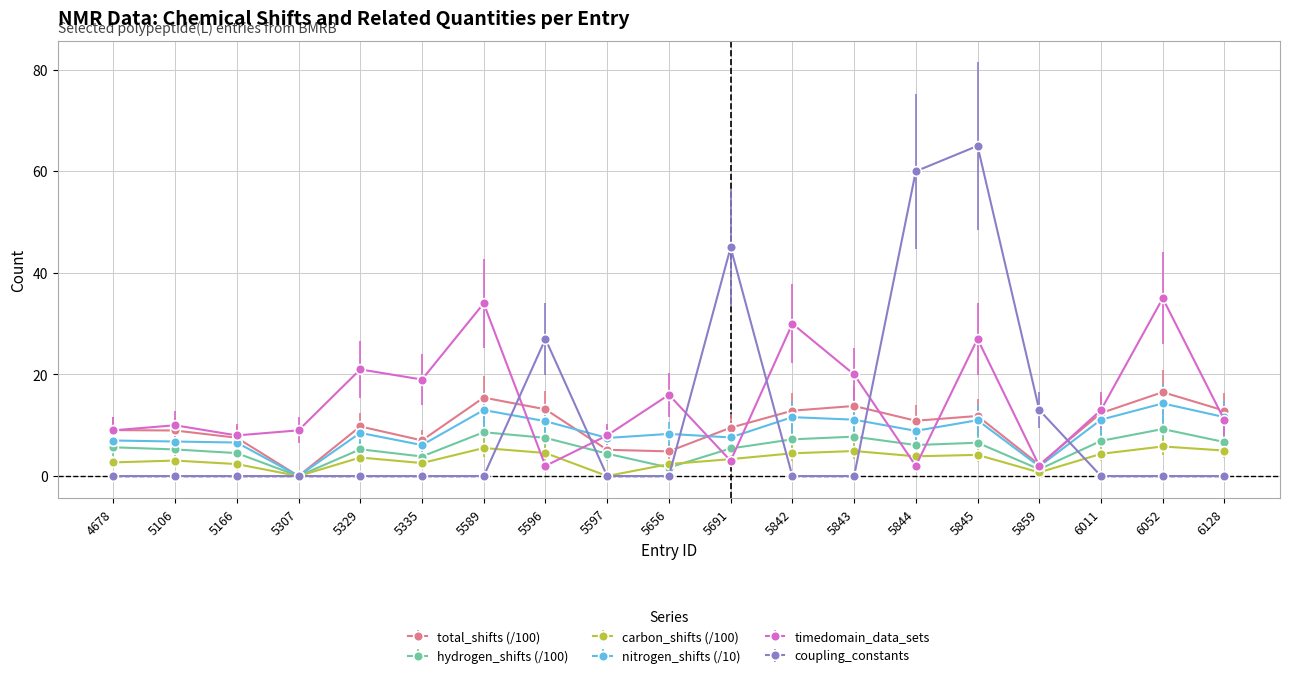

How many intersections are there between coupling_constants and timedomain_data_sets?

6